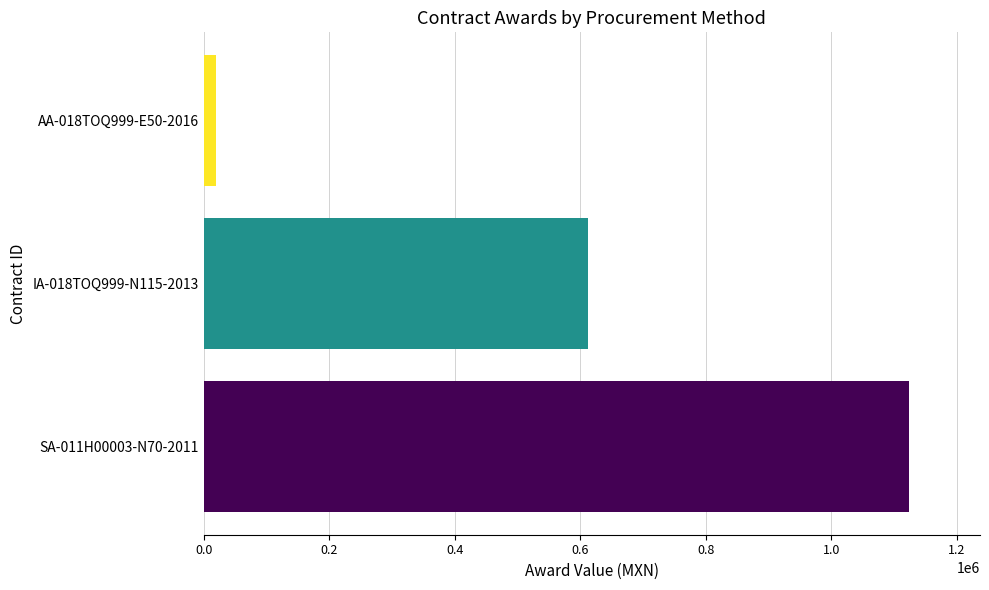

List the labels in order of value, largest first.

SA-011H00003-N70-2011, IA-018TOQ999-N115-2013, AA-018TOQ999-E50-2016